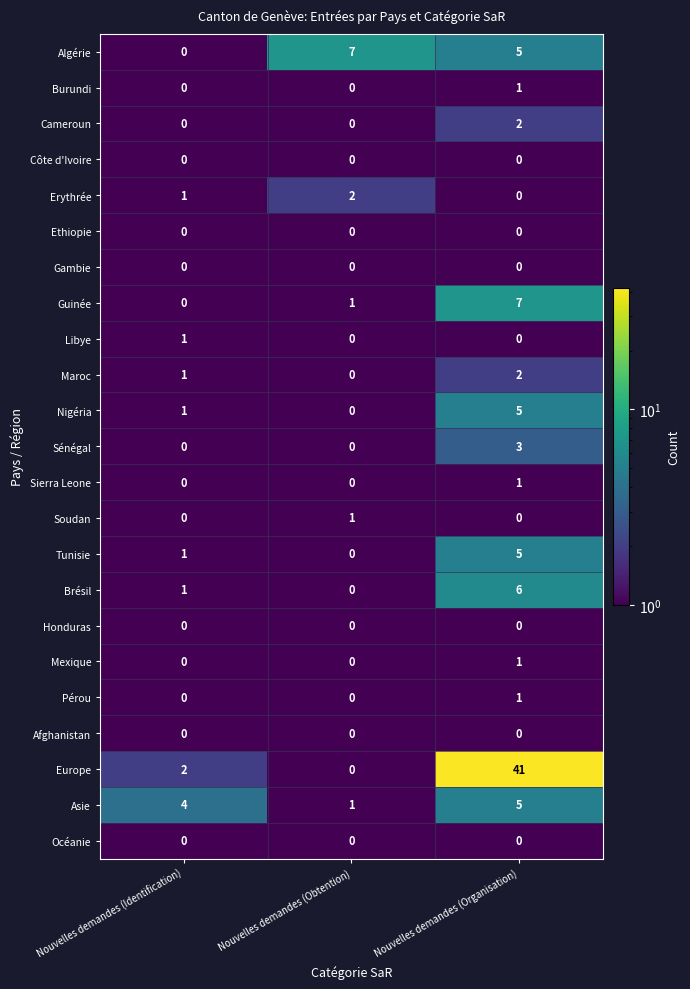

How many Libye values are between 0 and 1?

3